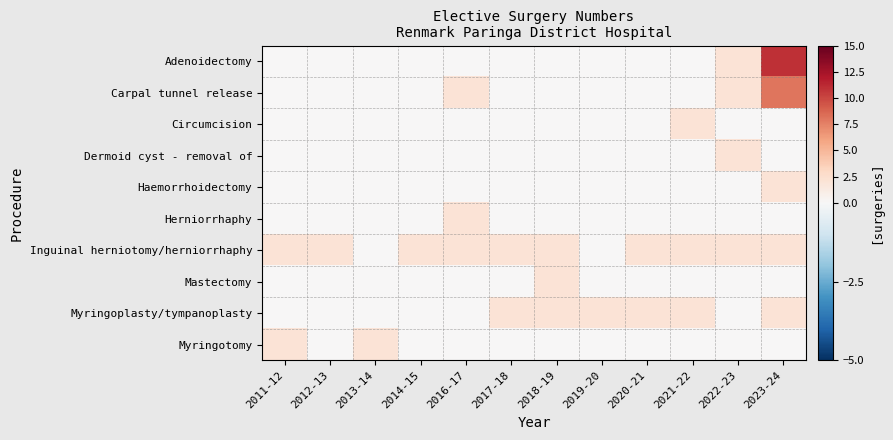

What is the total value across all series at 2018-19?

6